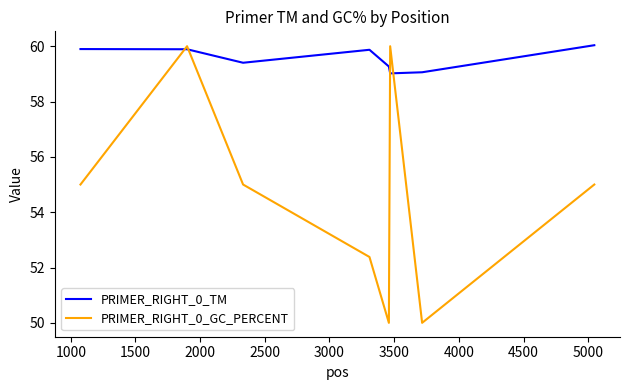

List the series in order of their overall mean, lowest first.

PRIMER_RIGHT_0_GC_PERCENT, PRIMER_RIGHT_0_TM